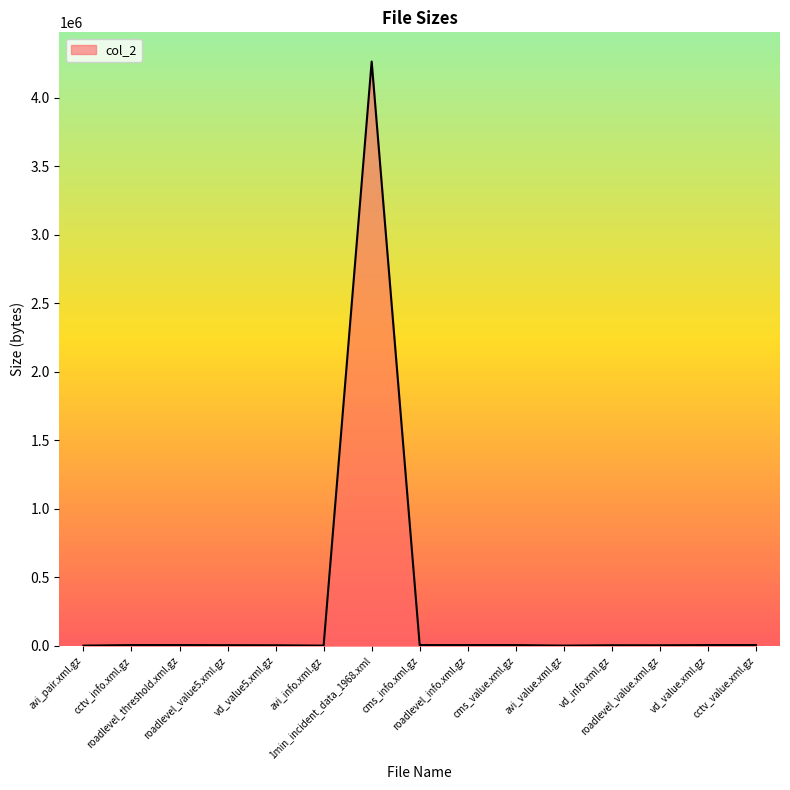

What is the difference between the maximum and minimum values?

4261602